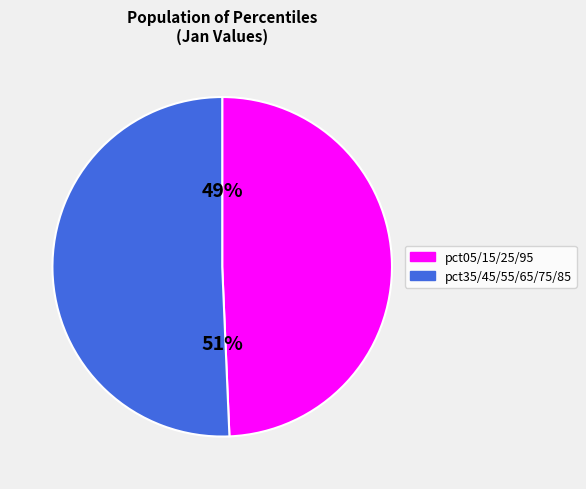

To the nearest percent, what is the average slice percentage?

50%